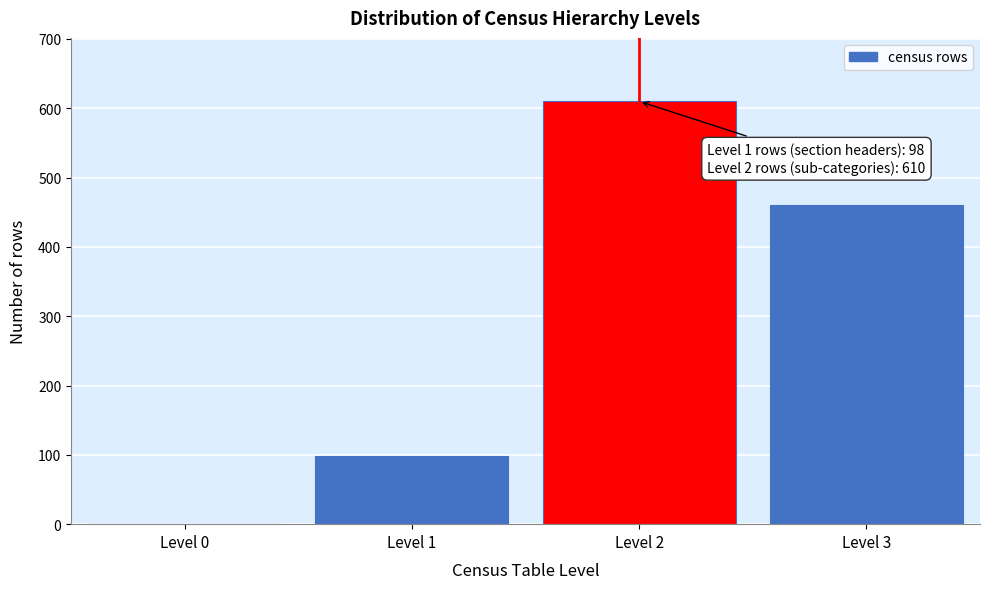

Reading left to right, extract all data points from this chart.

Level 0=0	Level 1=98	Level 2=610	Level 3=461